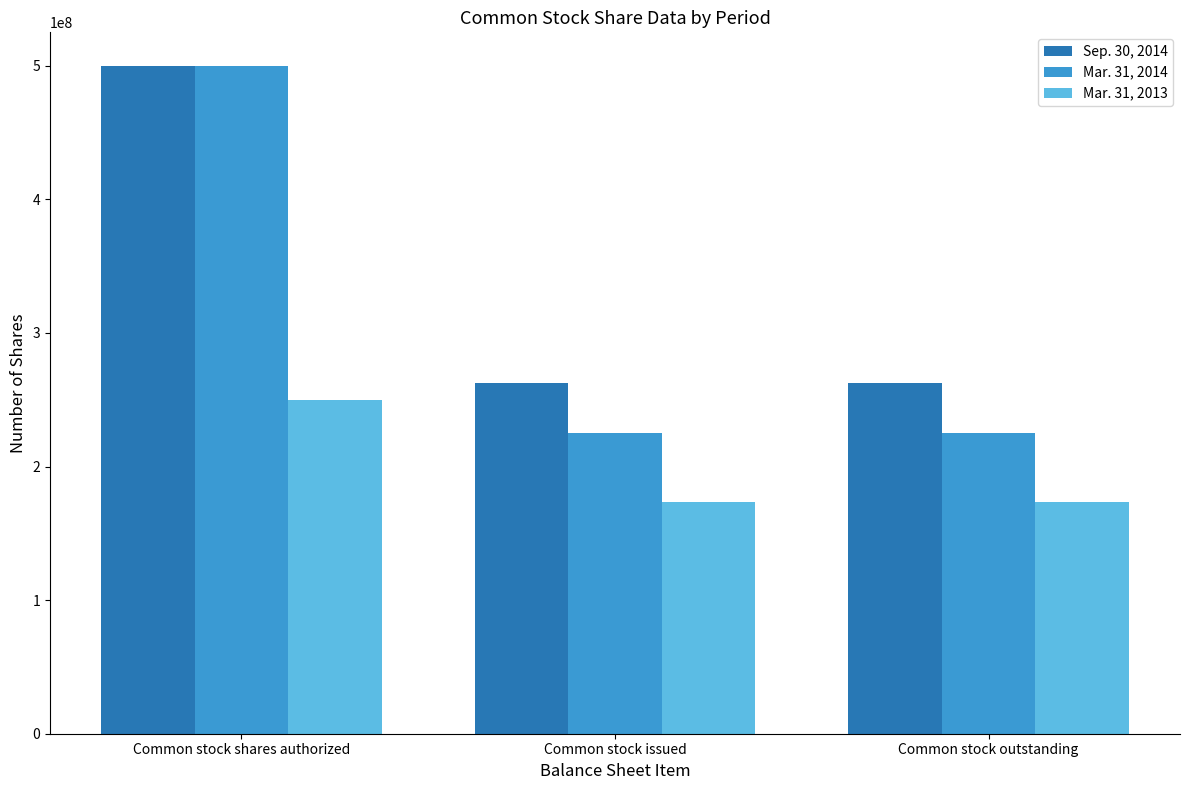

What is the difference between the maximum and minimum values in the Mar. 31, 2013 series?

76325799